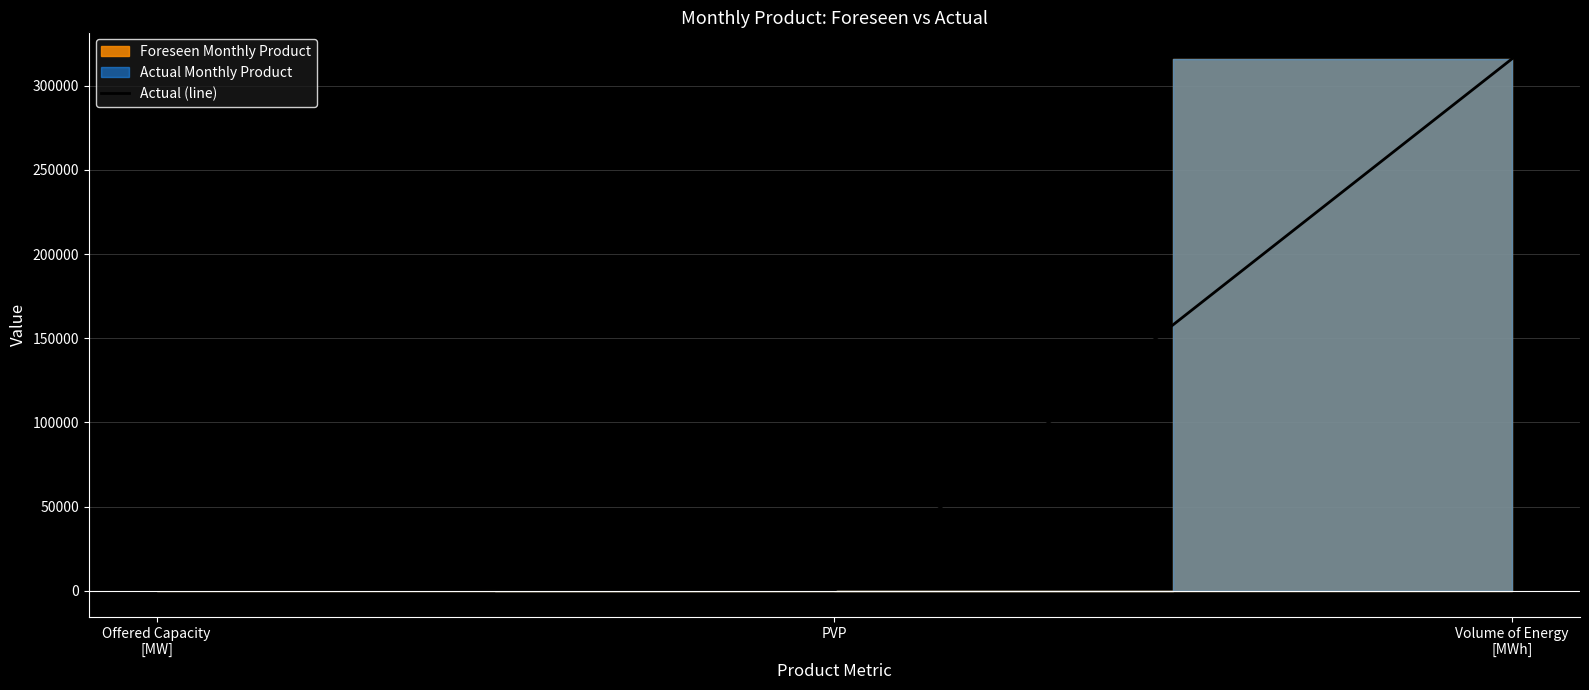

Is it true that the value at Volume of Energy
[MWh] is 315880?

True